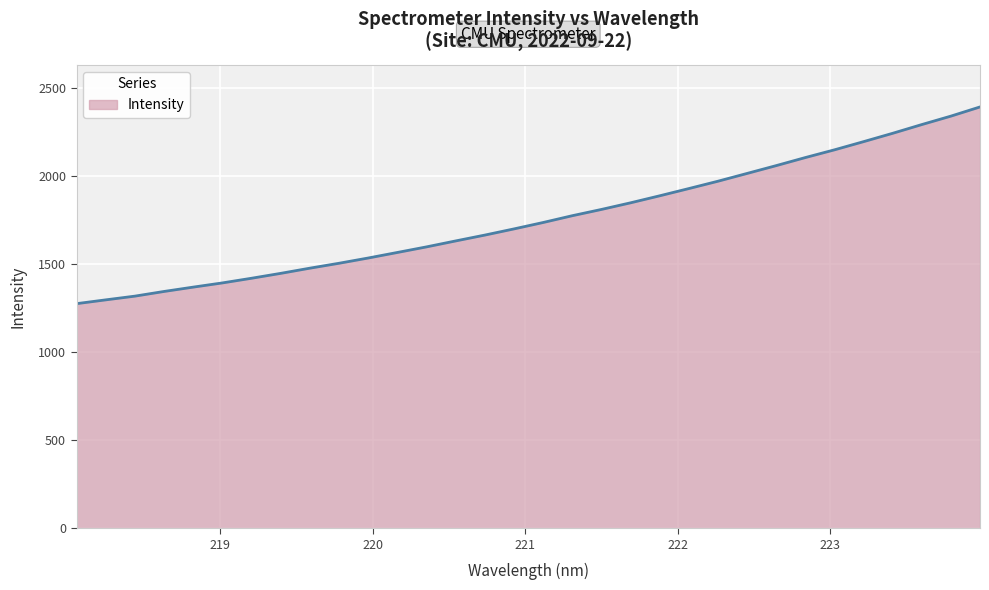

How many series are shown in this chart?

1